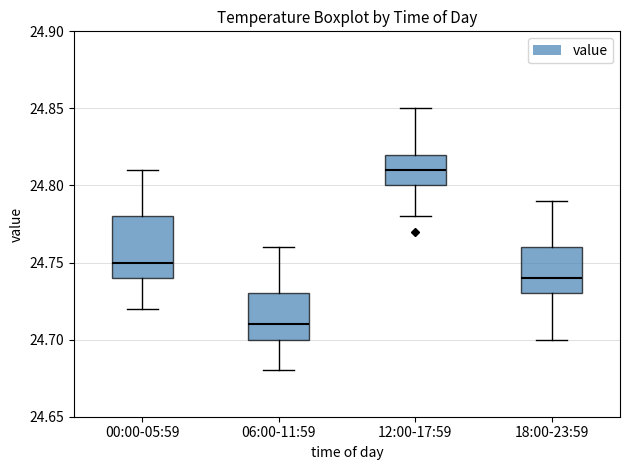

Where is the upper edge of the box for 12:00-17:59 on the y-axis? The values are not printed on the chart, so give them approximately, as read against the axis.

24.82